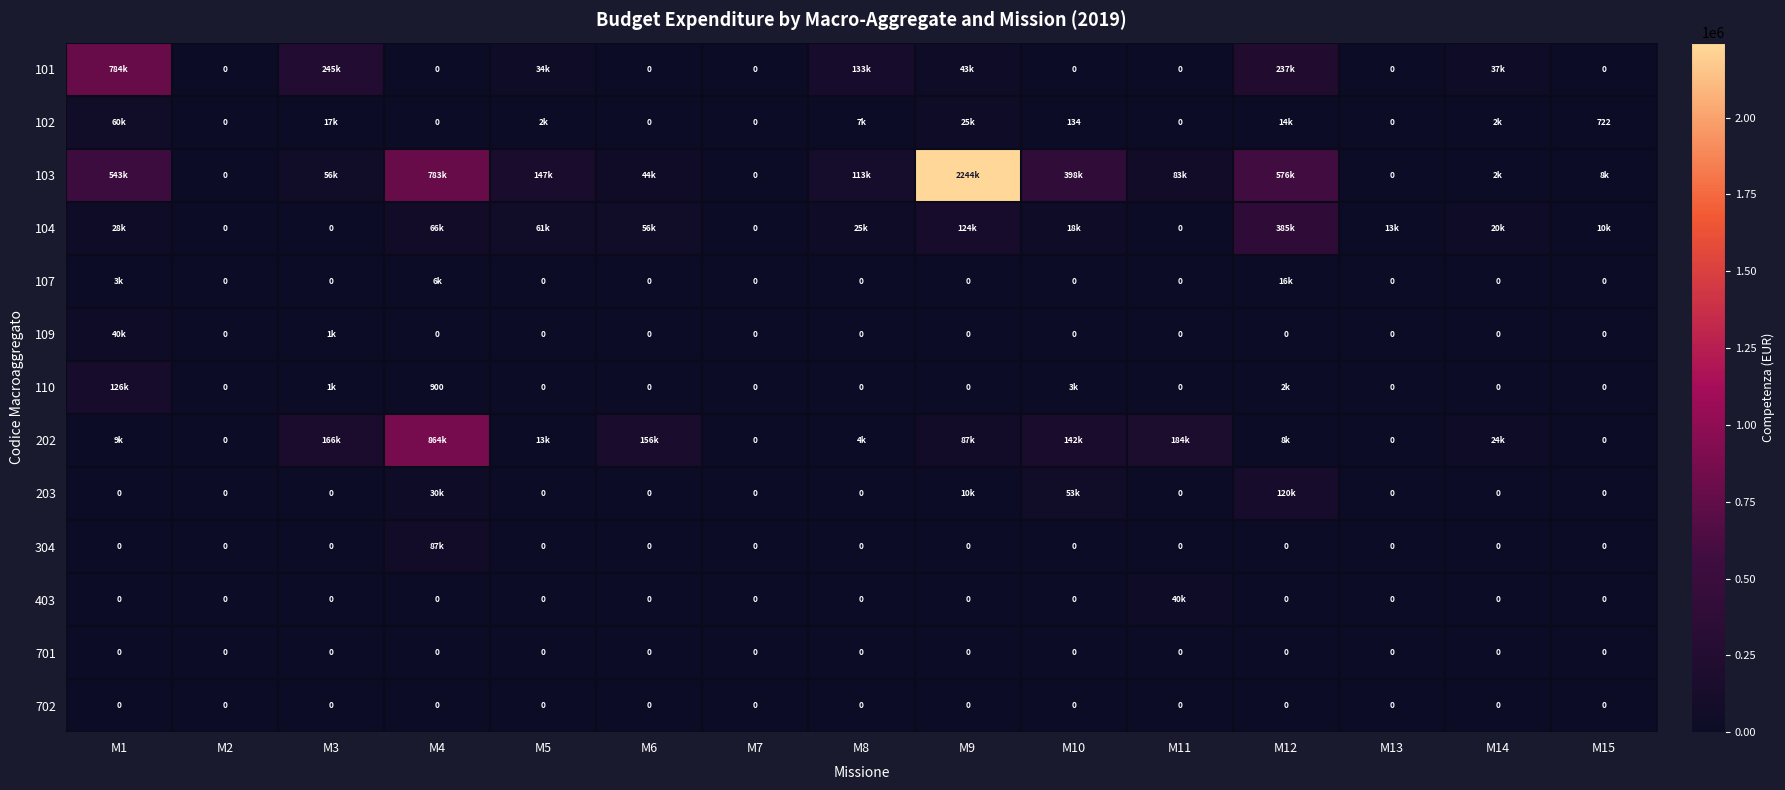

Rank the categories by 403 value from lowest to highest.

M1, M2, M3, M4, M5, M6, M7, M8, M9, M10, M12, M13, M14, M15, M11